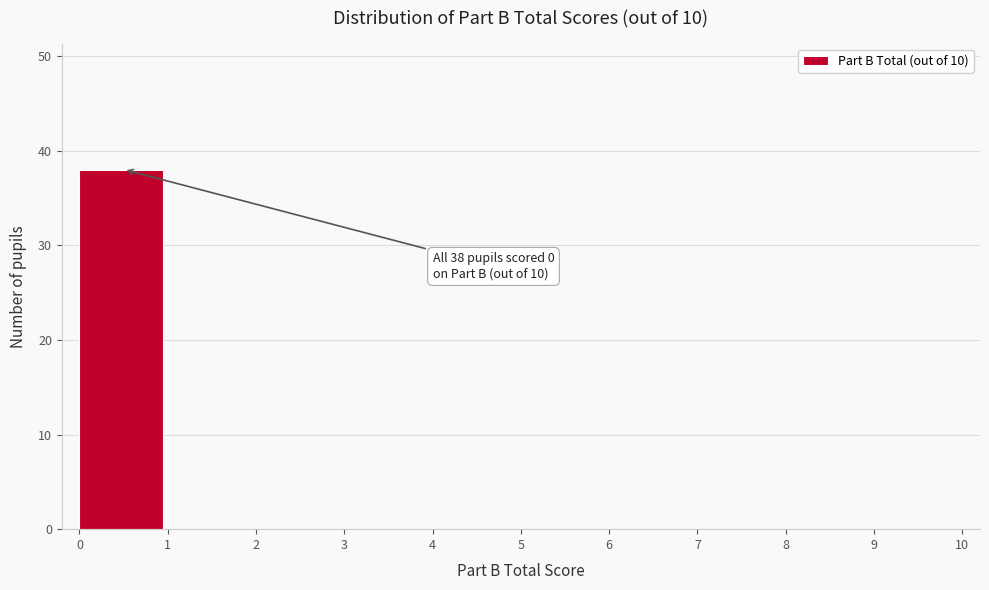

Which range on the x-axis has the tallest bar?

0 to 1